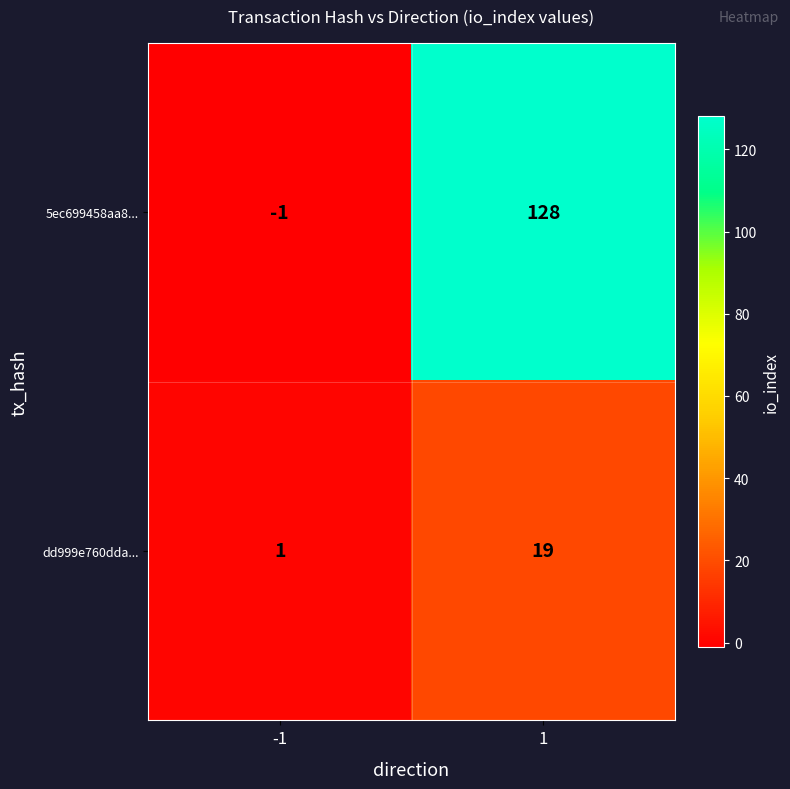

List the series in order of their overall mean, lowest first.

dd999e760dda..., 5ec699458aa8...